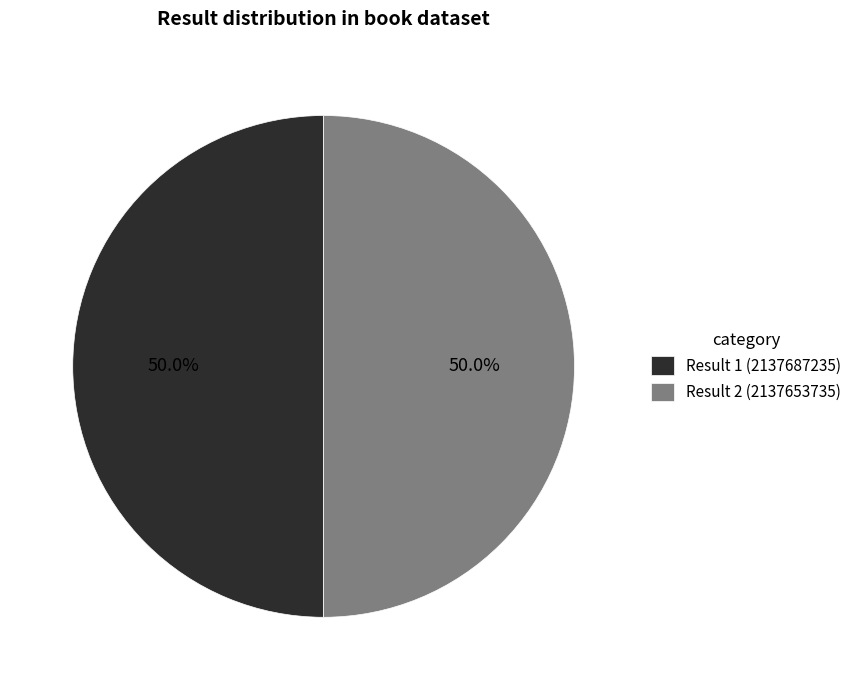

How many slices are in this pie chart?

2